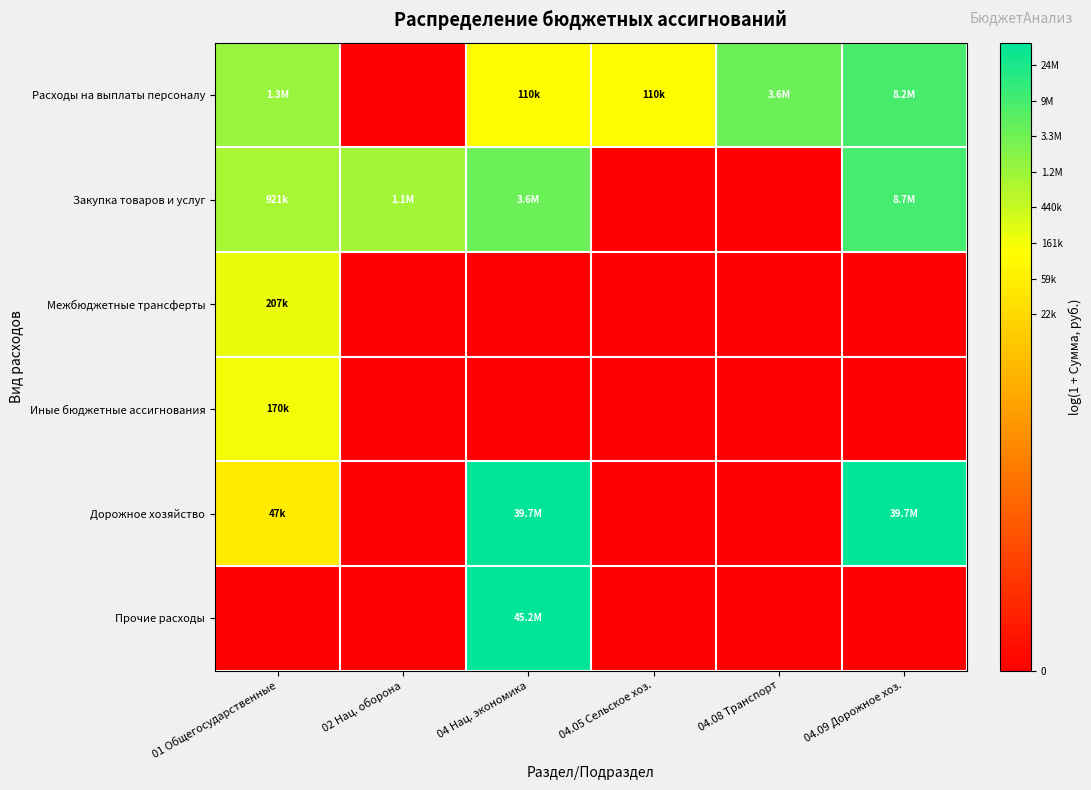

Rank the series at 04.09 Дорожное хоз. from lowest to highest value.

Межбюджетные трансферты, Иные бюджетные ассигнования, Прочие расходы, Расходы на выплаты персоналу, Закупка товаров и услуг, Дорожное хозяйство